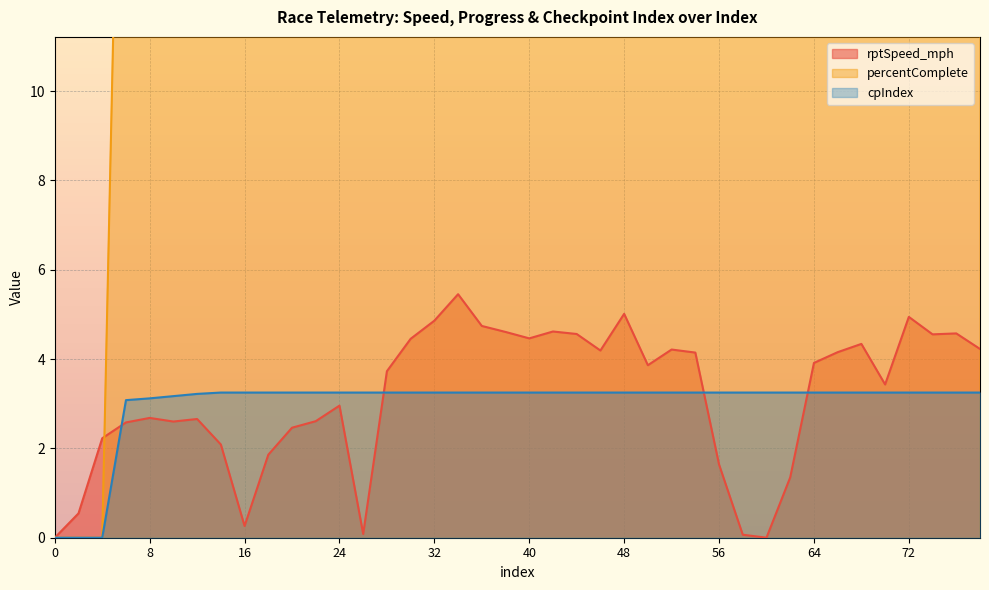

What is the value of the cpIndex point at the 4th from the left?

3.1